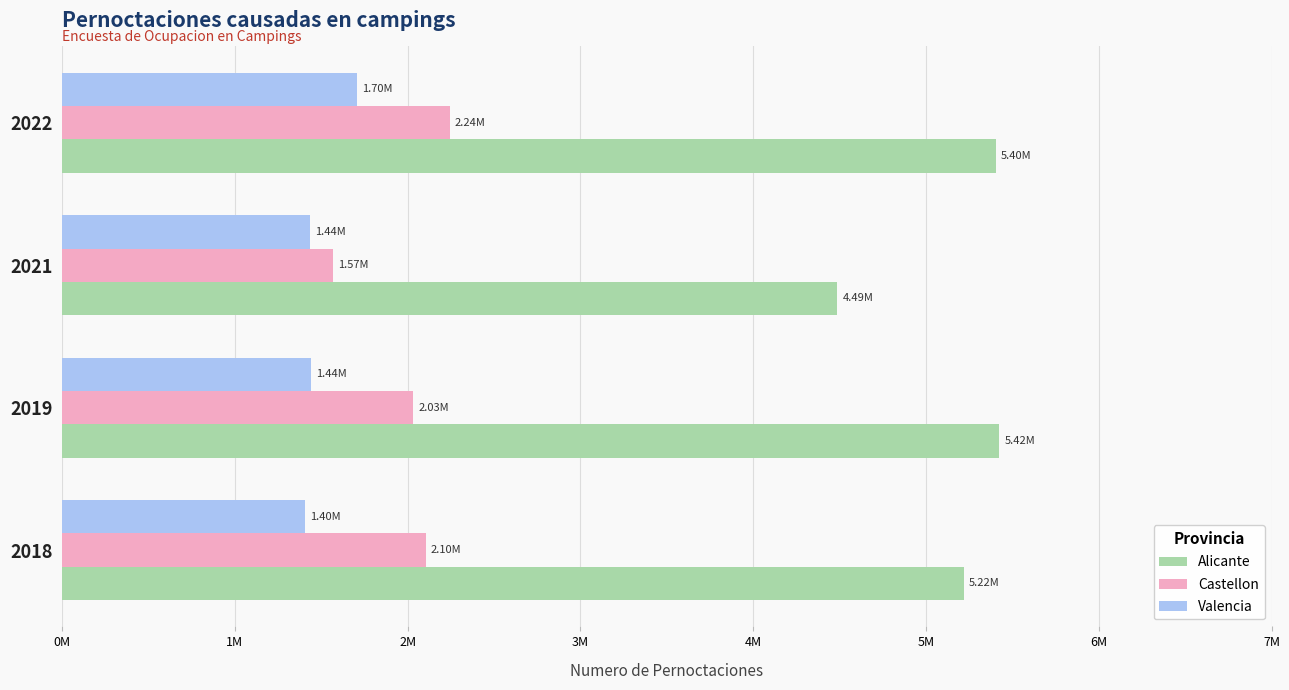

What are all the series names shown in the legend?

Alicante, Castellon, Valencia